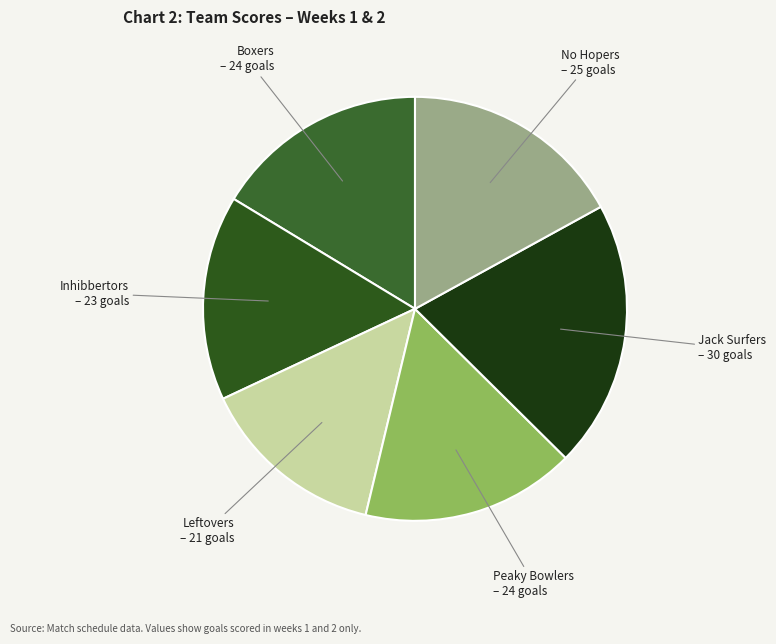

Is there a majority slice in this chart?

No